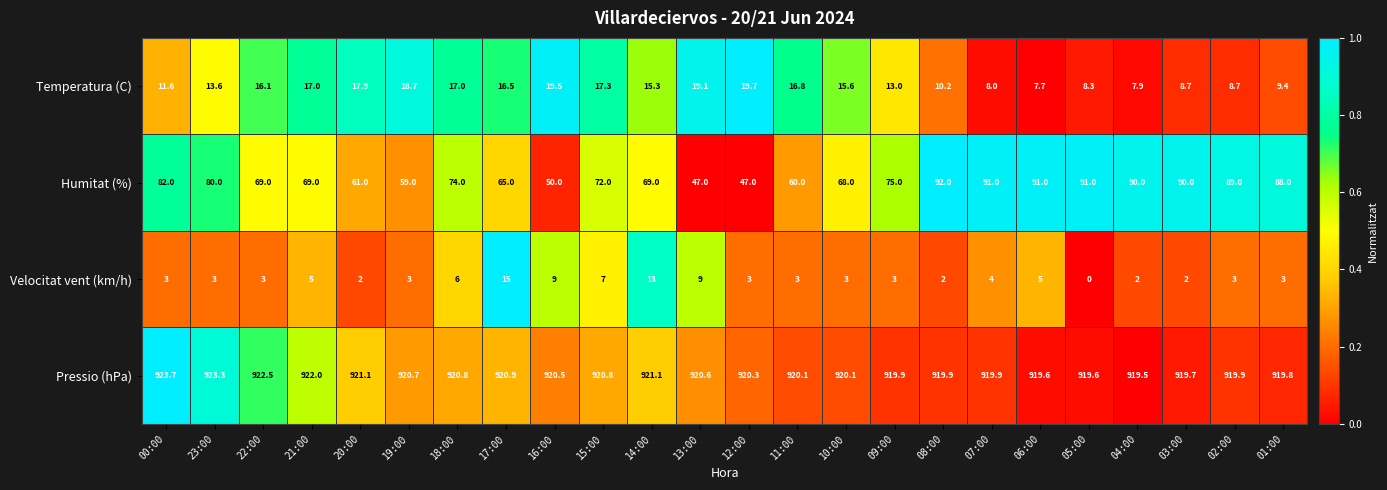

Where does the Pressio (hPa) series first go above 920?

00:00